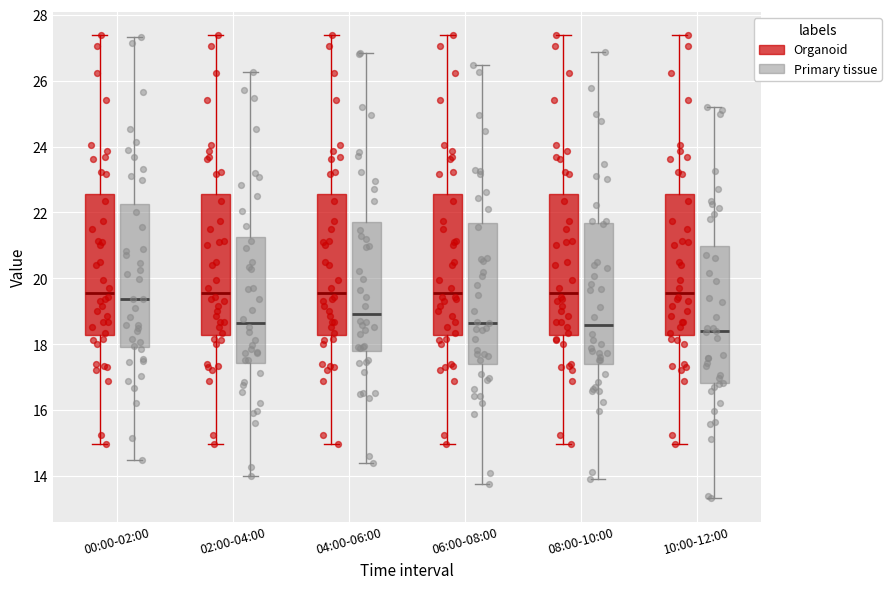

Reading left to right, read every box against the y-axis: the position of its median line, the range the box covers, and the ends of its whiskers. The values are not printed on the chart, so give them approximately, as read against the axis.

00:00-02:00 (Organoid): median 19.6, box 18.2 to 22.6, whiskers 15.0 to 27.4
00:00-02:00 (Primary tissue): median 19.4, box 18.0 to 22.2, whiskers 14.4 to 27.4
02:00-04:00 (Organoid): median 19.6, box 18.2 to 22.6, whiskers 15.0 to 27.4
02:00-04:00 (Primary tissue): median 18.6, box 17.4 to 21.2, whiskers 14.0 to 26.2
04:00-06:00 (Organoid): median 19.6, box 18.2 to 22.6, whiskers 15.0 to 27.4
04:00-06:00 (Primary tissue): median 19.0, box 17.8 to 21.8, whiskers 14.4 to 26.8
06:00-08:00 (Organoid): median 19.6, box 18.2 to 22.6, whiskers 15.0 to 27.4
06:00-08:00 (Primary tissue): median 18.6, box 17.4 to 21.6, whiskers 13.8 to 26.4
08:00-10:00 (Organoid): median 19.6, box 18.2 to 22.6, whiskers 15.0 to 27.4
08:00-10:00 (Primary tissue): median 18.6, box 17.4 to 21.6, whiskers 14.0 to 26.8
10:00-12:00 (Organoid): median 19.6, box 18.2 to 22.6, whiskers 15.0 to 27.4
10:00-12:00 (Primary tissue): median 18.4, box 16.8 to 21.0, whiskers 13.4 to 25.2